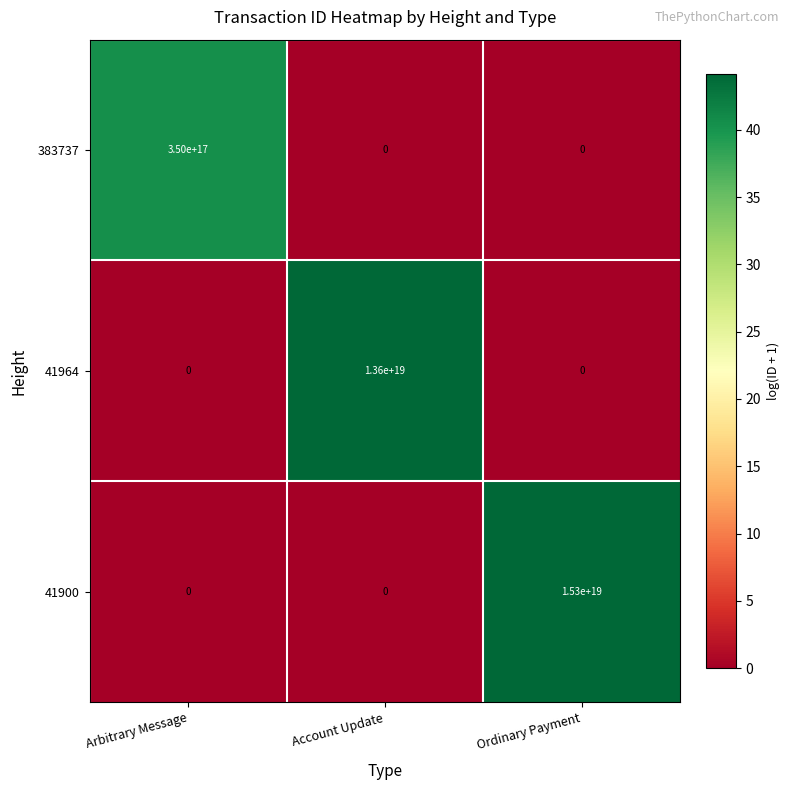

Which series has the widest spread of values?

41900